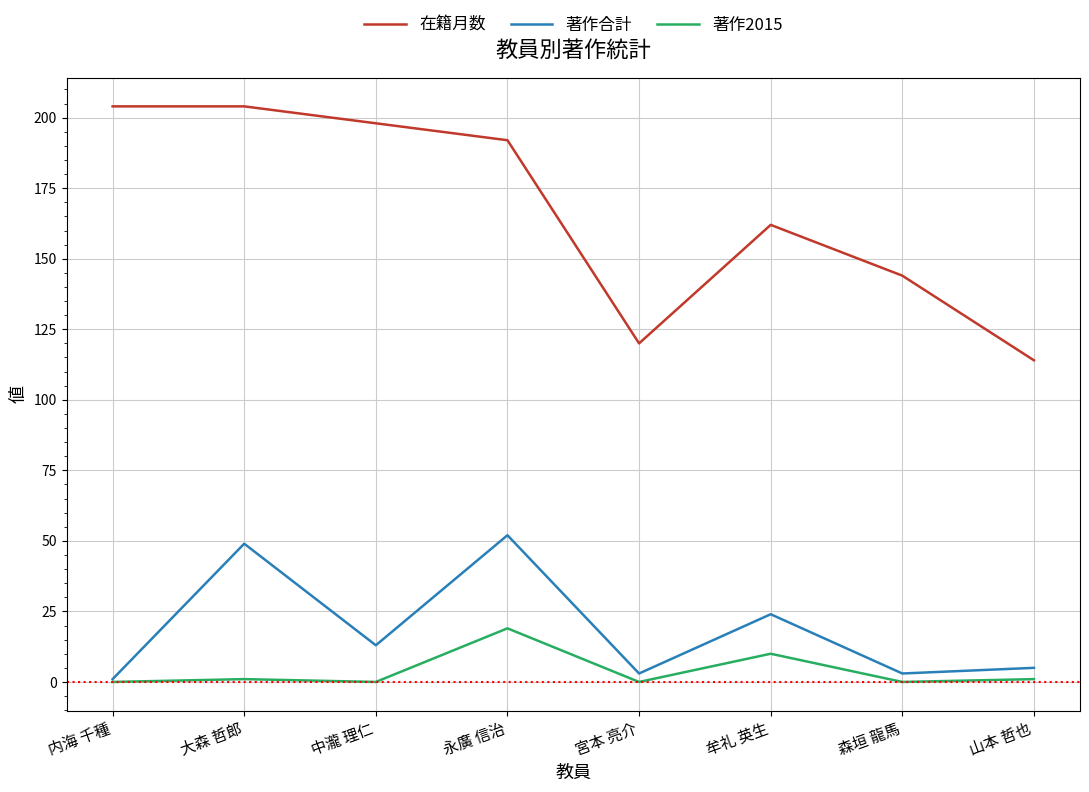

Which series has the largest range (max minus min)?

在籍月数